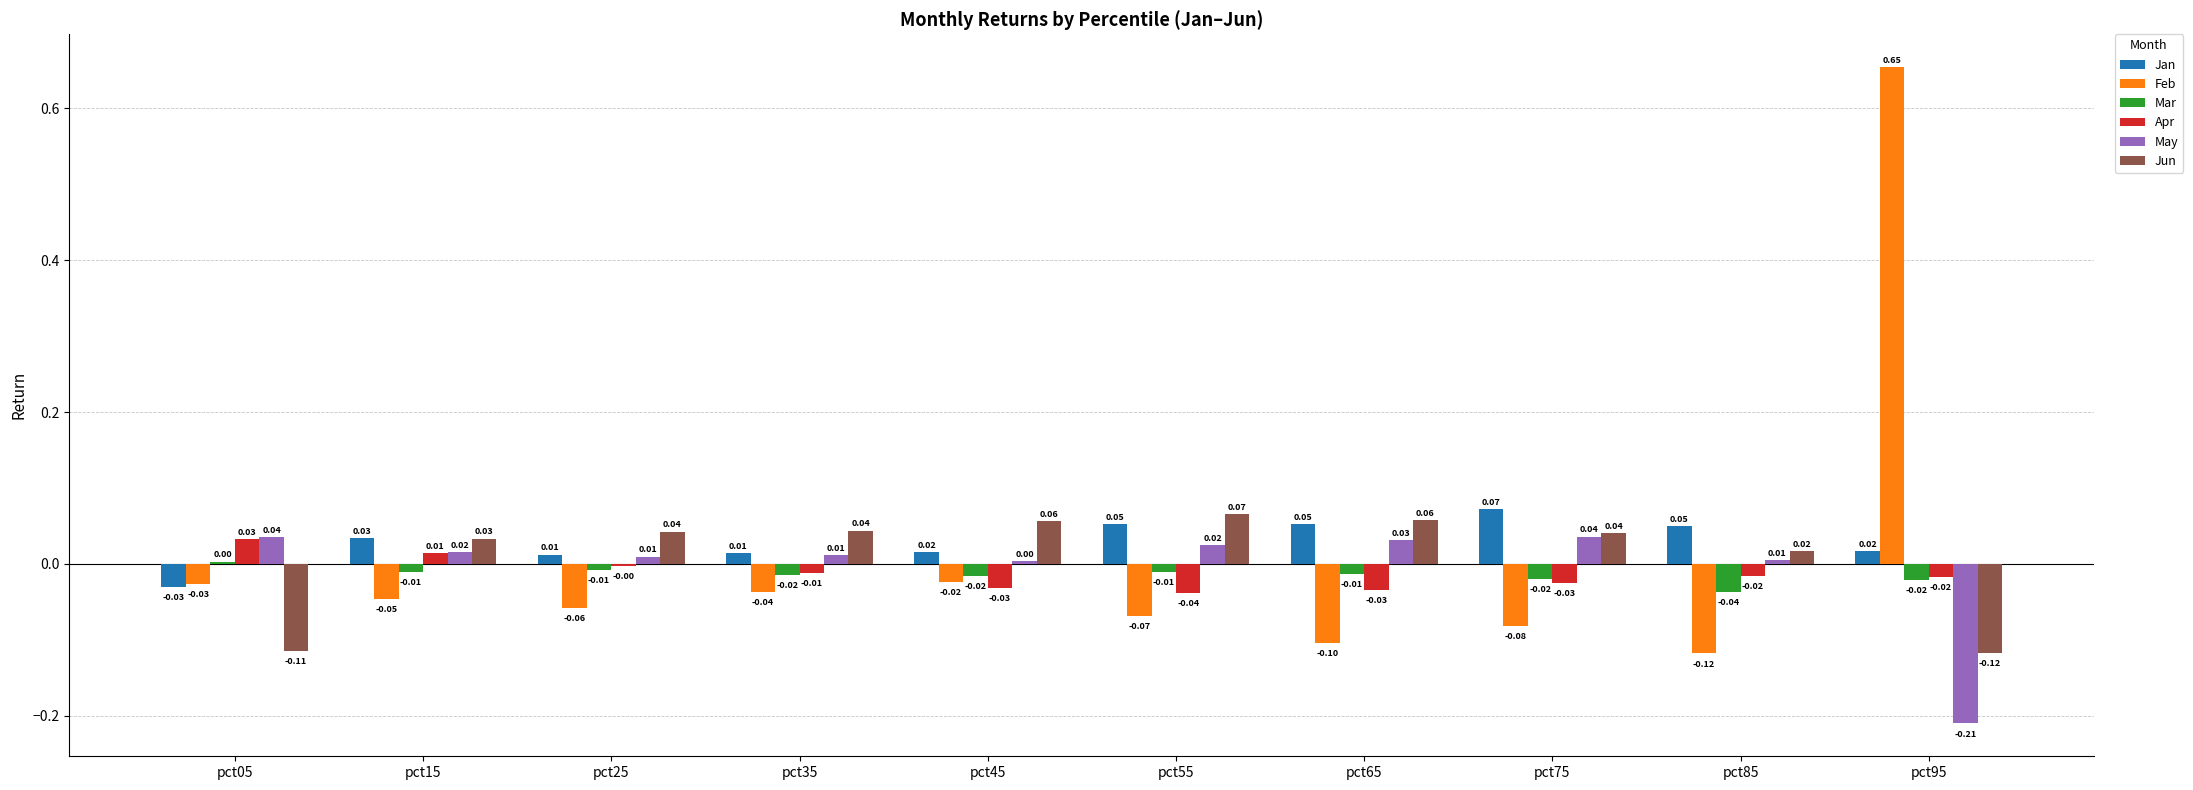

The Jun series shows 0.0 at pct15. True or false?

True